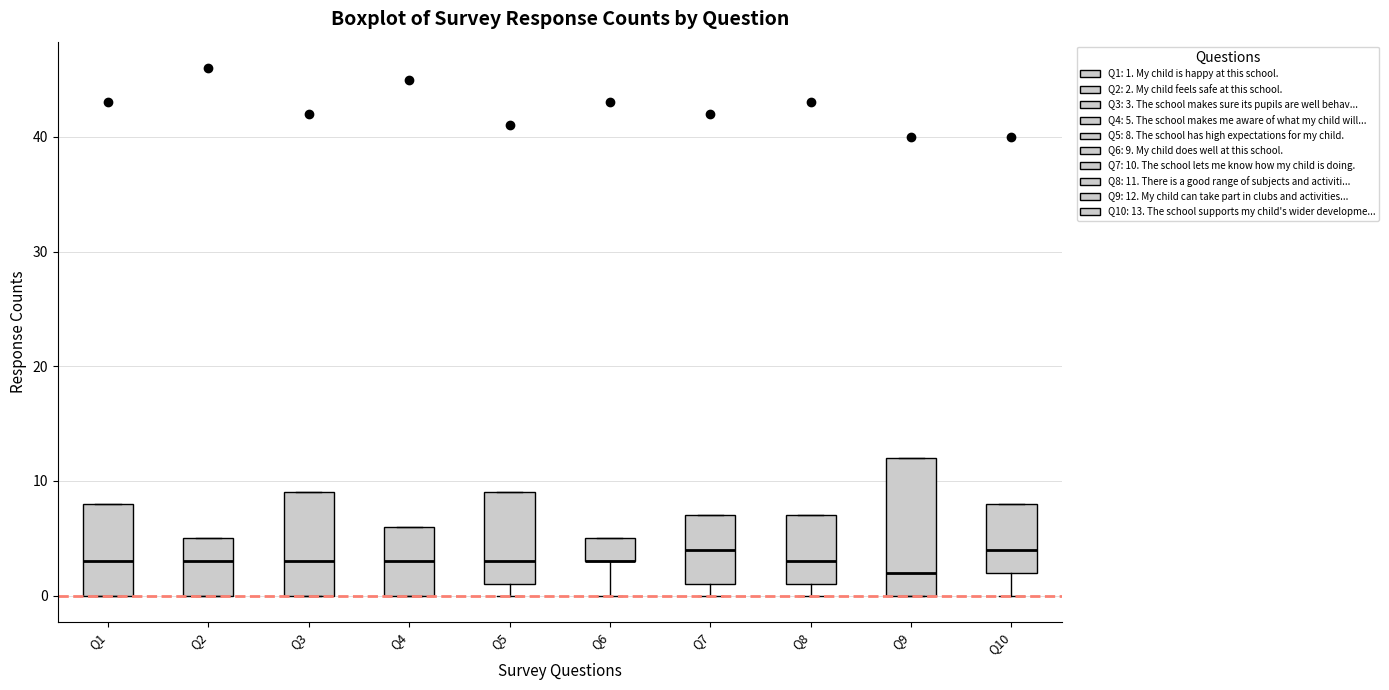

Where does the lower whisker of the box for Q6 end on the y-axis? The values are not printed on the chart, so give them approximately, as read against the axis.

0